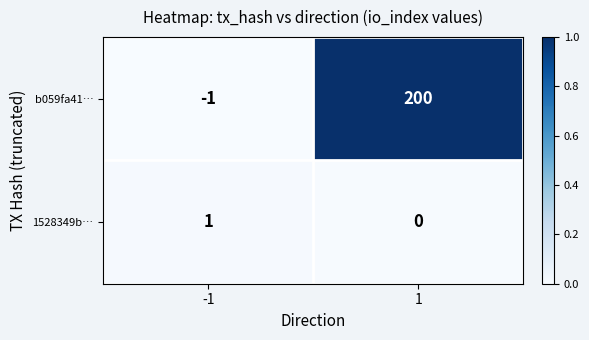

Rank the categories by 1528349b… value from lowest to highest.

1, -1